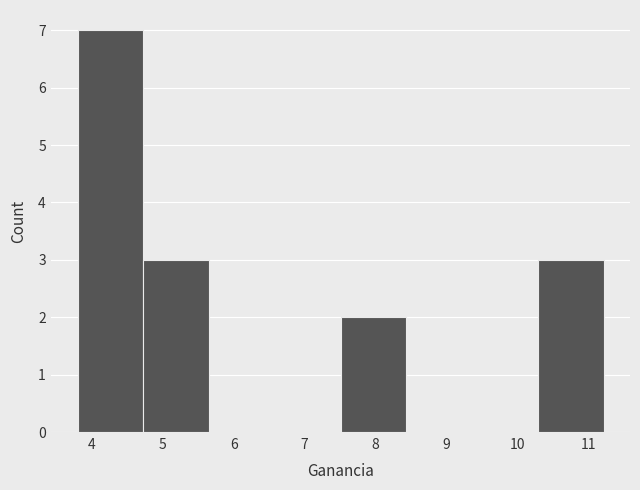

Reading left to right, list every bar in this chart as the range it spans on the x-axis followed by its height. Neither the bar edges nor the heights are printed on the chart, so give them approximately, as read against the axes.

3.8 to 4.7: 7
4.7 to 5.7: 3
5.7 to 6.6: 0
6.6 to 7.5: 0
7.5 to 8.4: 2
8.4 to 9.4: 0
9.4 to 10.3: 0
10.3 to 11.2: 3